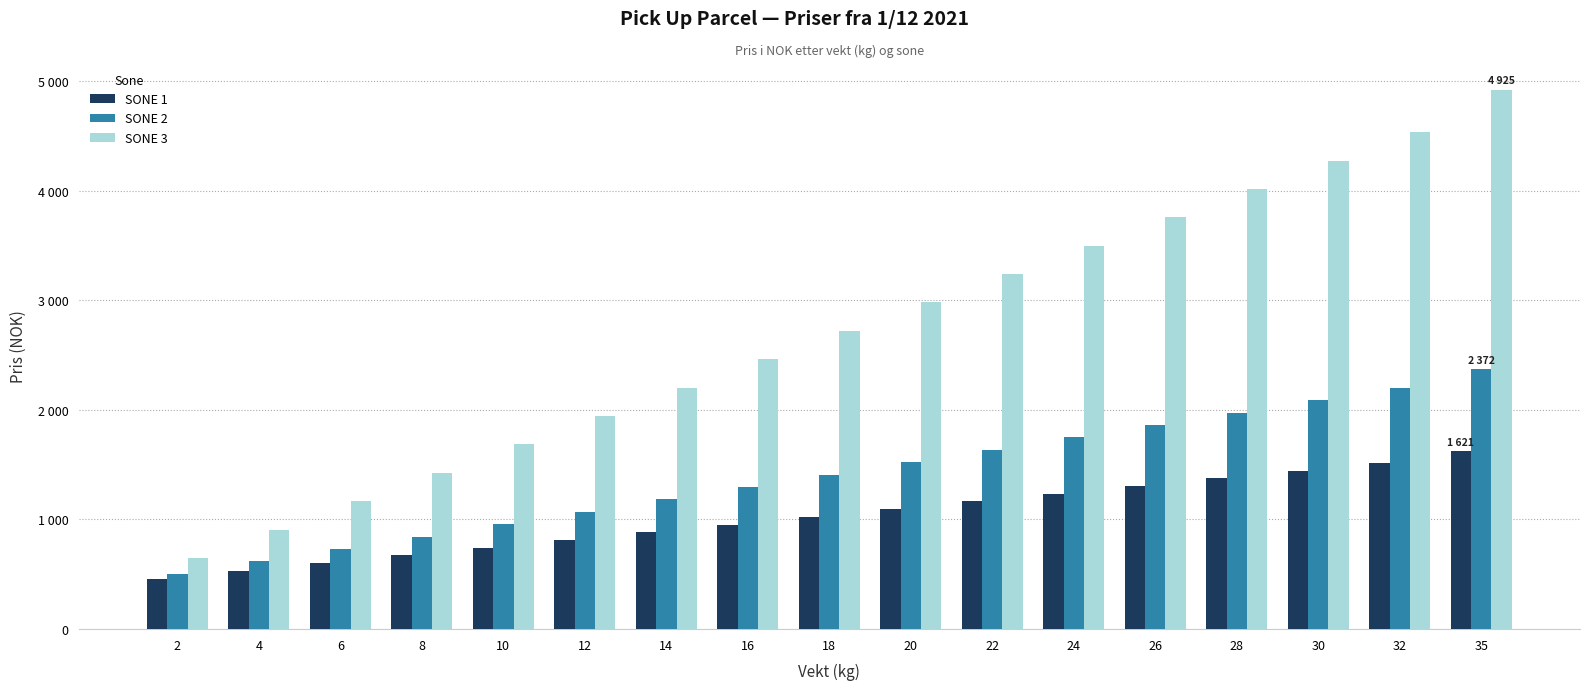

Rank the series by their maximum value, from lowest to highest.

SONE 1, SONE 2, SONE 3